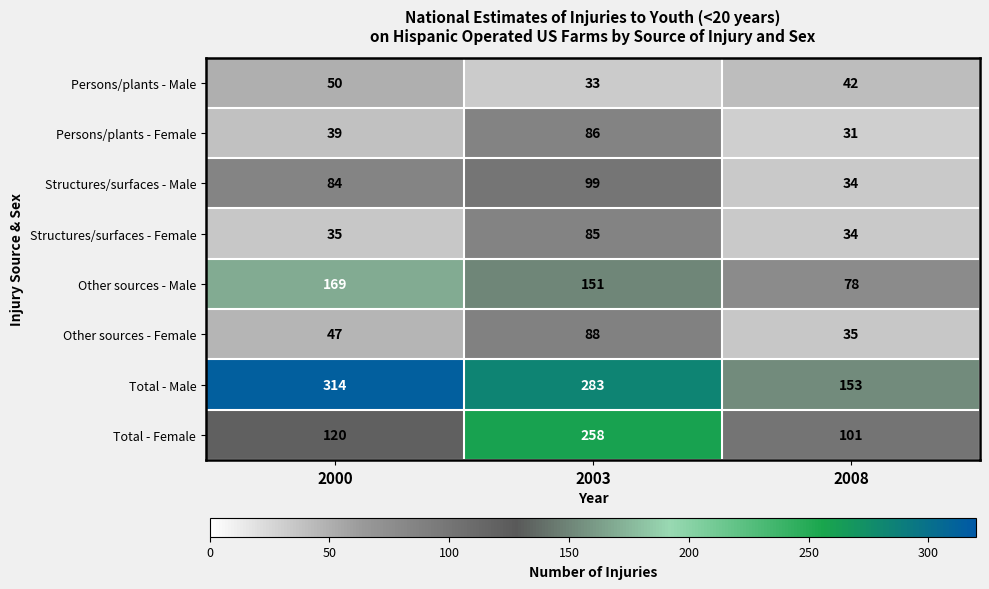

The Persons/plants - Female series shows 9 at 2000. True or false?

False